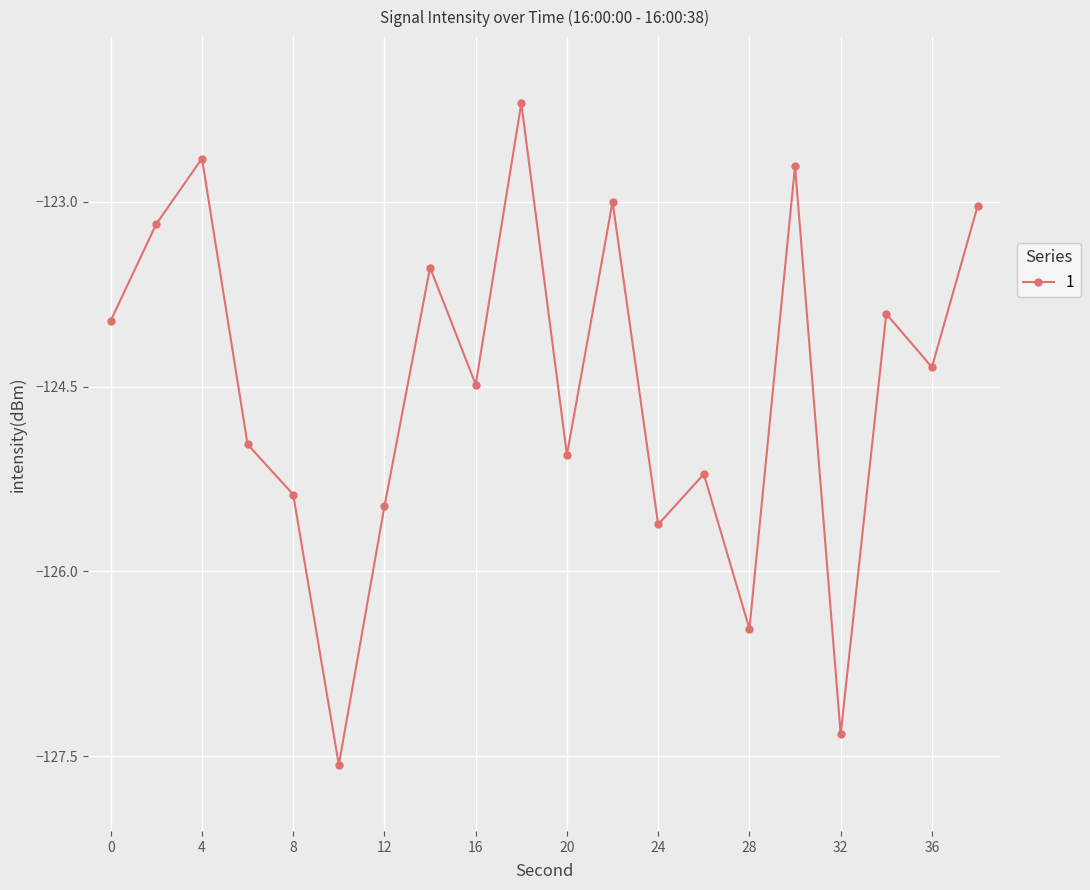

What is the difference between the maximum and minimum values?

5.4